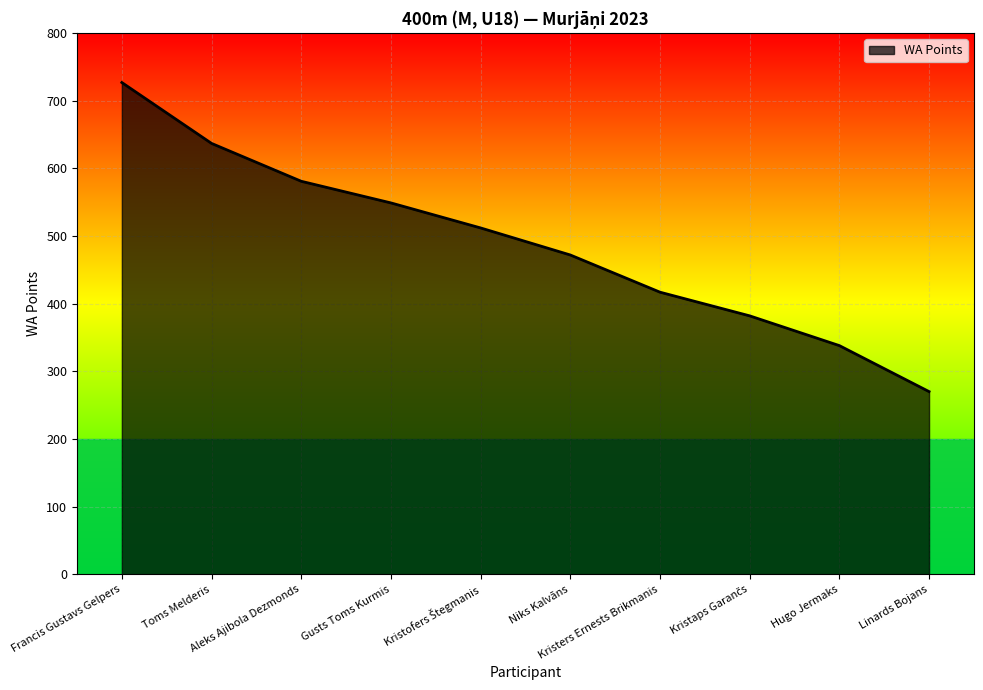

Reading left to right, what are all the values shown in this chart?

727	637	581	549	512	472	417	382	338	270